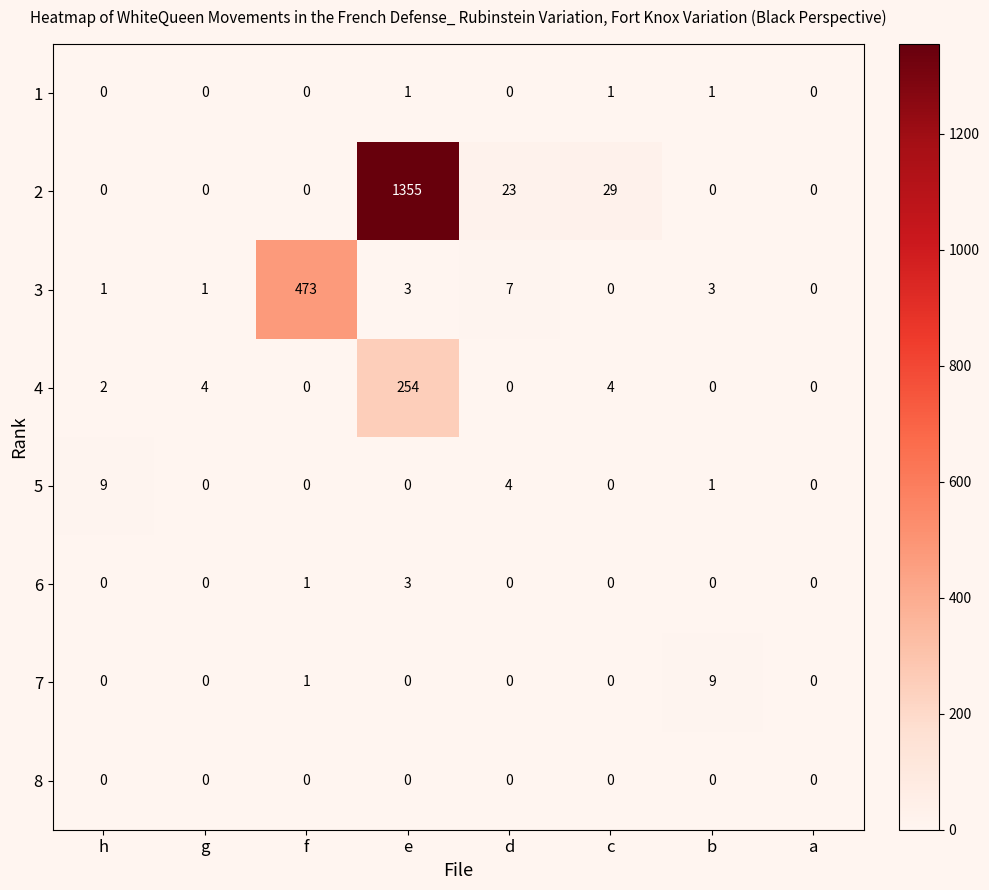

True or false: 3 has a value of 2 at b.

False